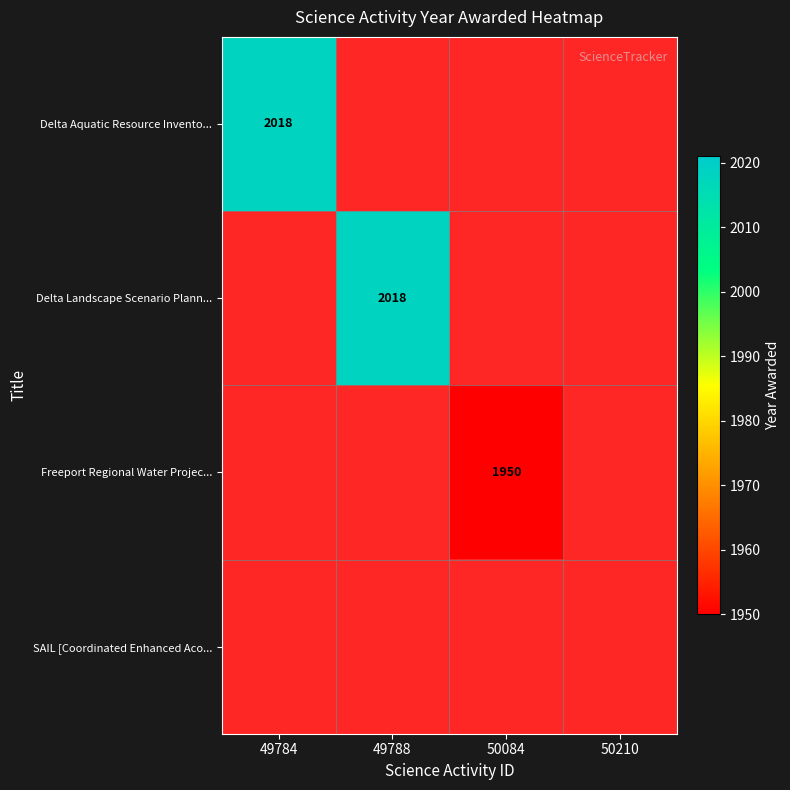

What is the minimum value shown in the chart?

1950.0